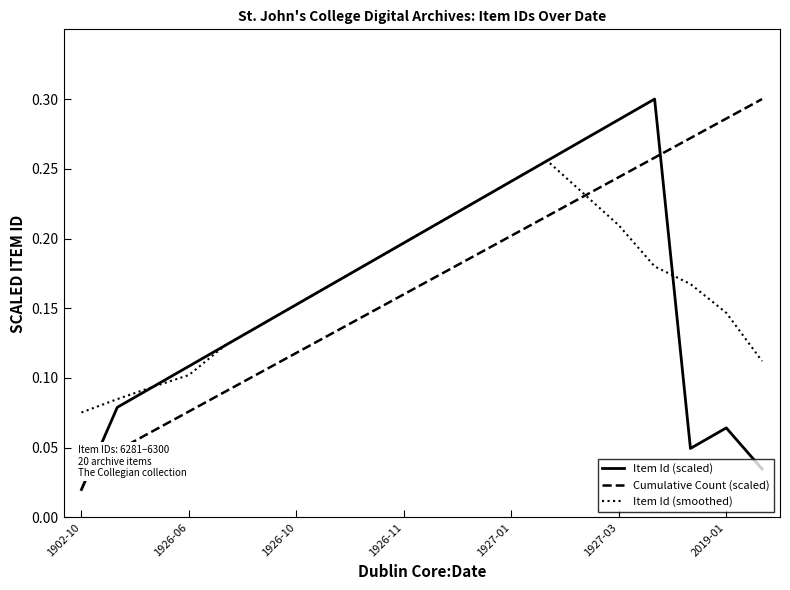

What is the total value across all series at 1902-10?

0.1